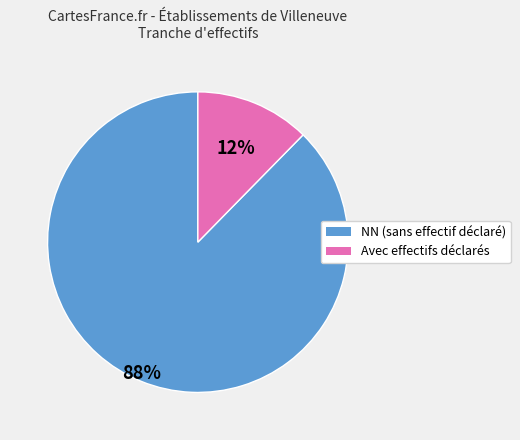

How many segments does this pie chart have?

2